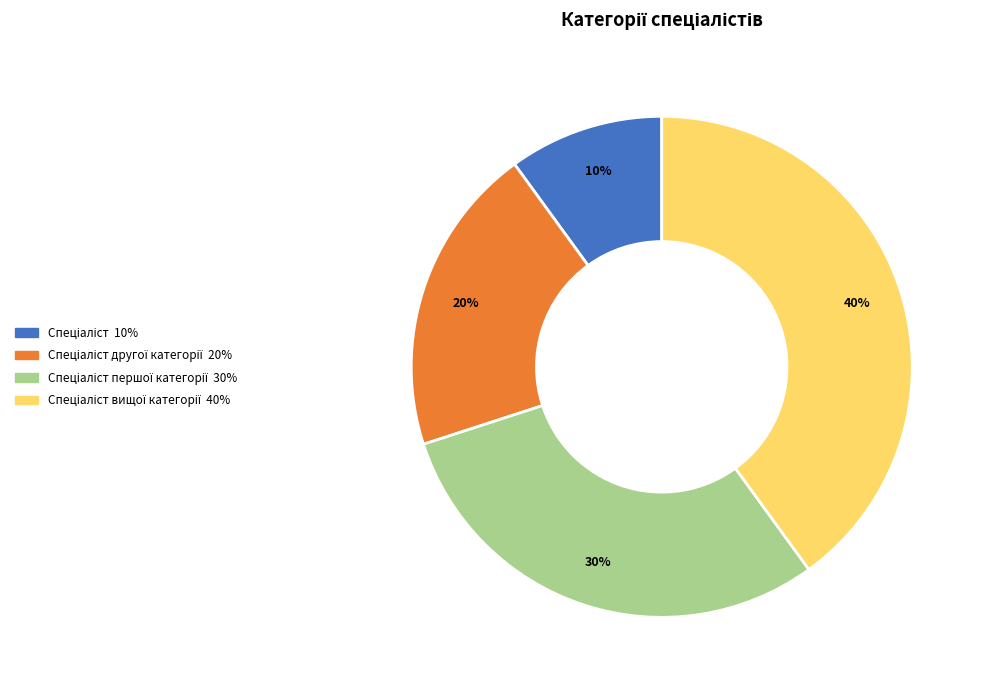

To the nearest percent, what is the difference between the largest and smallest slice percentages?

30%